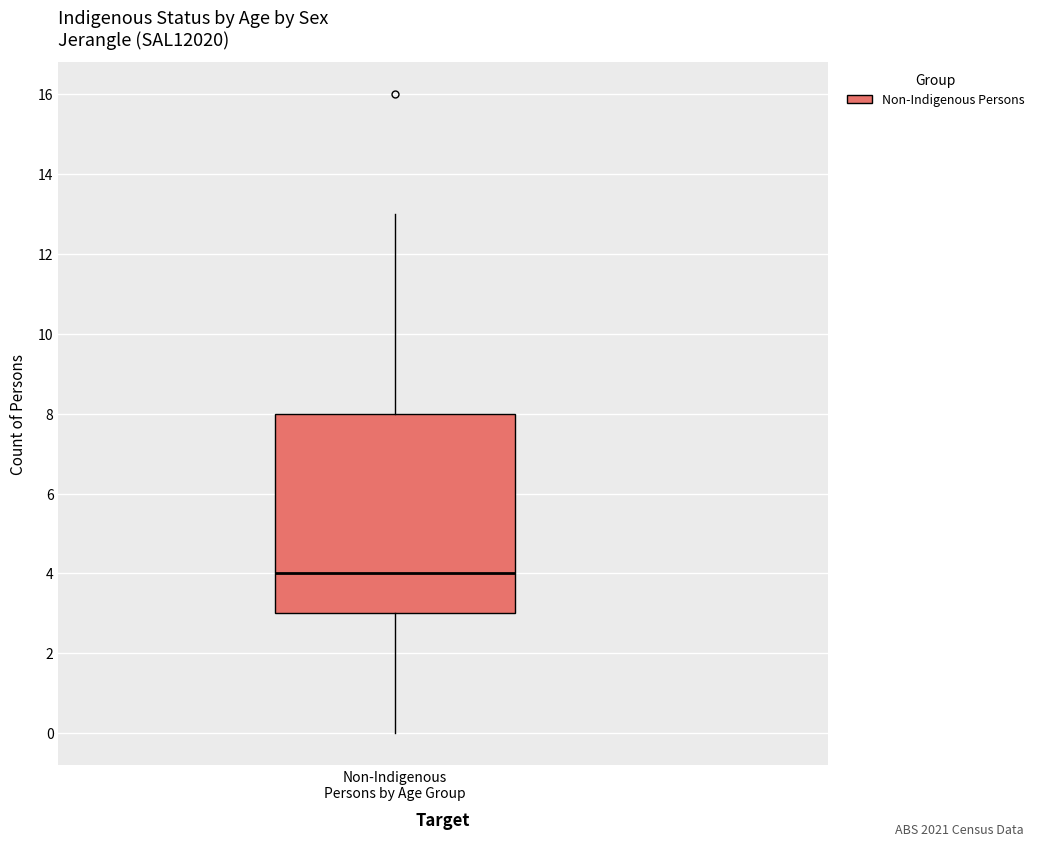

Transcribe this box plot: give where the median line is, the range the box spans, and where the two whiskers end, as read against the y-axis. The values are not printed on the chart, so give them approximately, as read against the axis.

median 4, box 3 to 8, whiskers 0 to 13